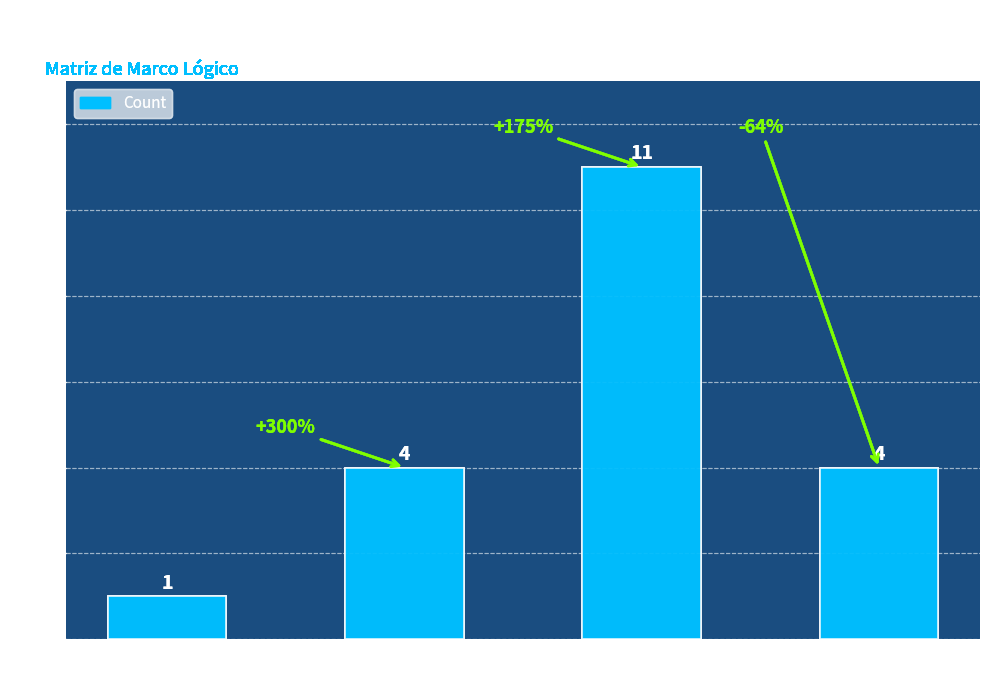

Is it true that the value at Trimestral is 11?

True